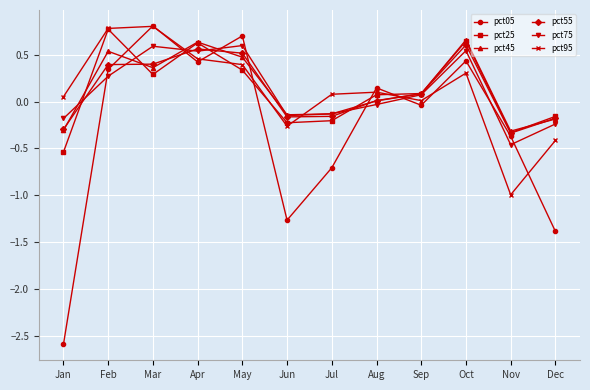

How many lines are shown in the chart?

6